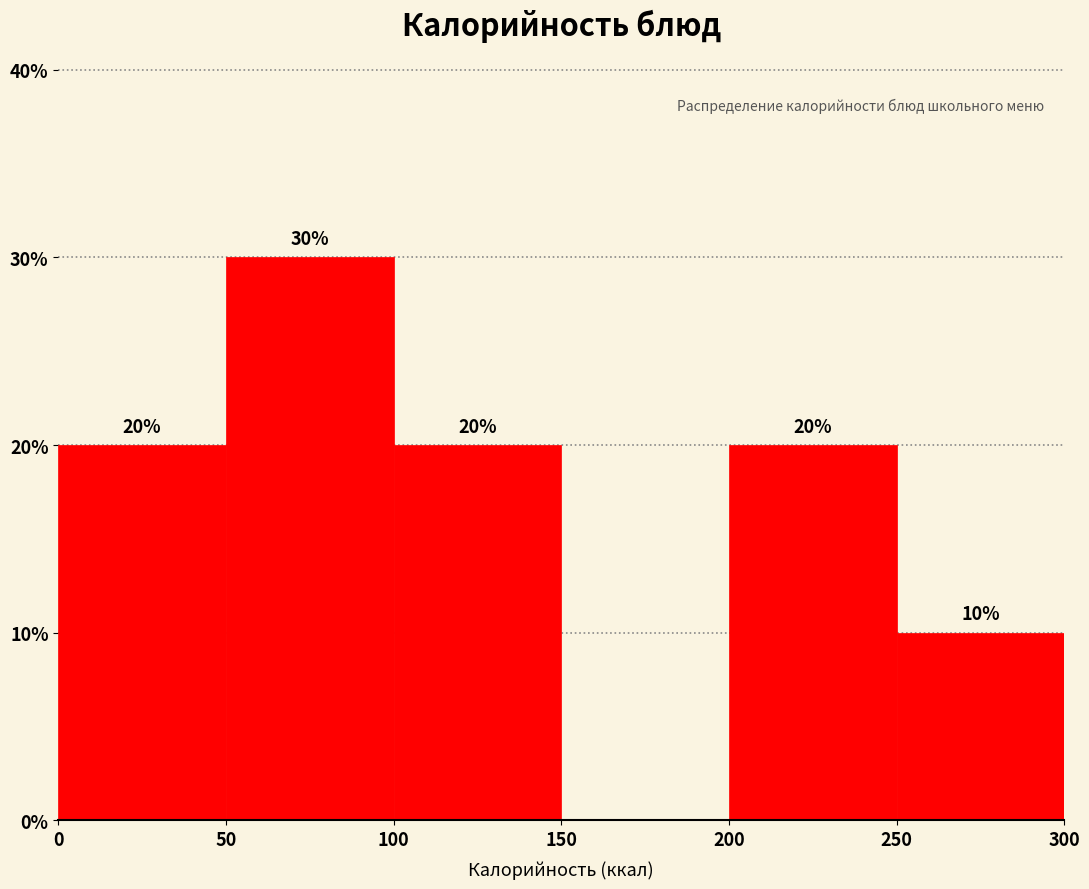

Over which range of the x-axis is the bar tallest?

50 to 100